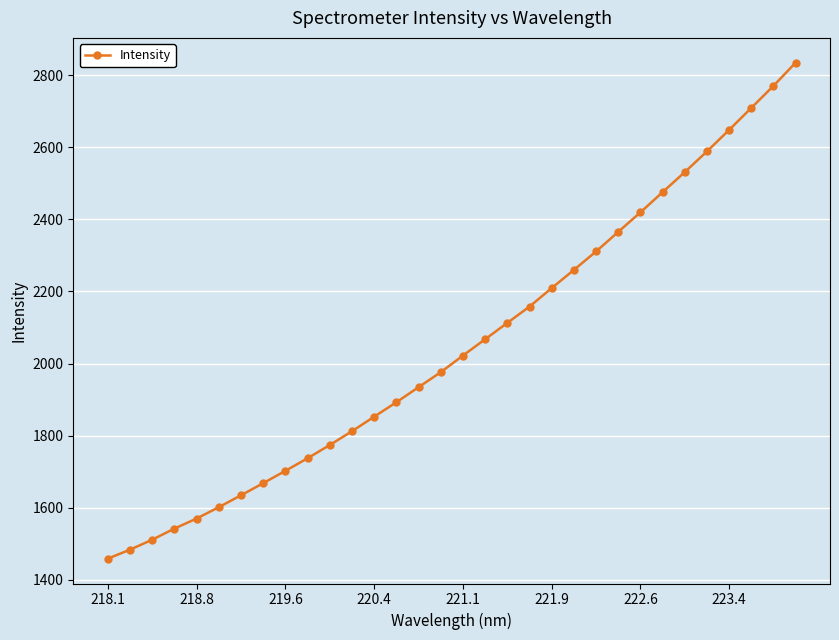

What is the average value?

2051.0